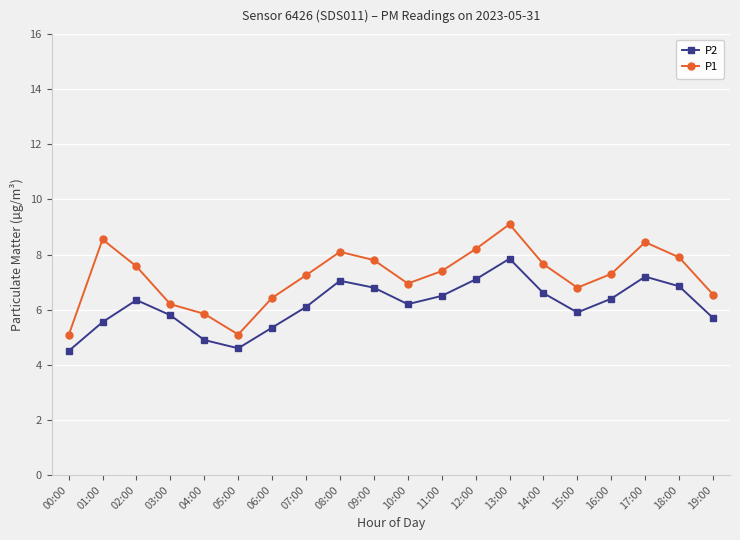

Rank the series by their maximum value, from lowest to highest.

P2, P1